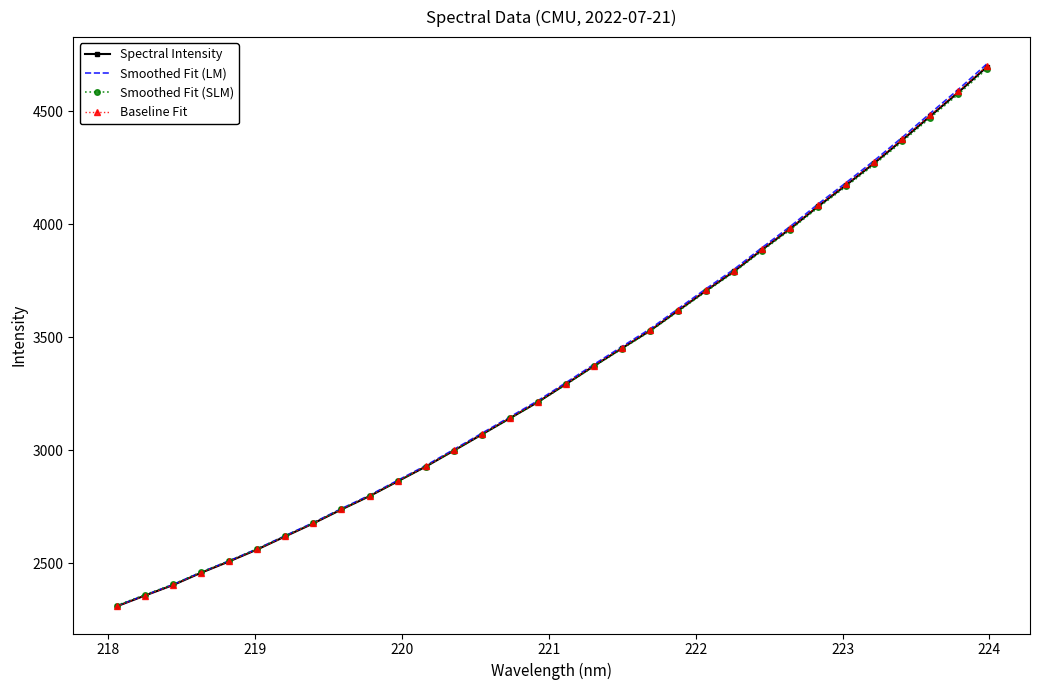

List the series in order of their overall mean, lowest first.

Smoothed Fit (SLM), Spectral Intensity, Baseline Fit, Smoothed Fit (LM)